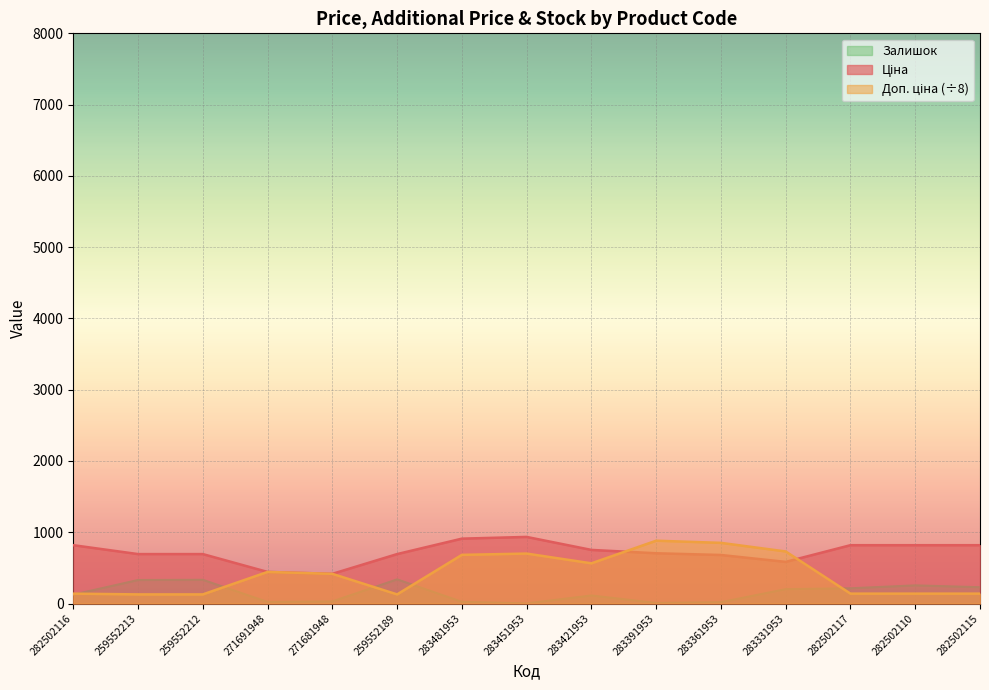

What is the difference between the maximum and second lowest values in the Ціна series?

491.4